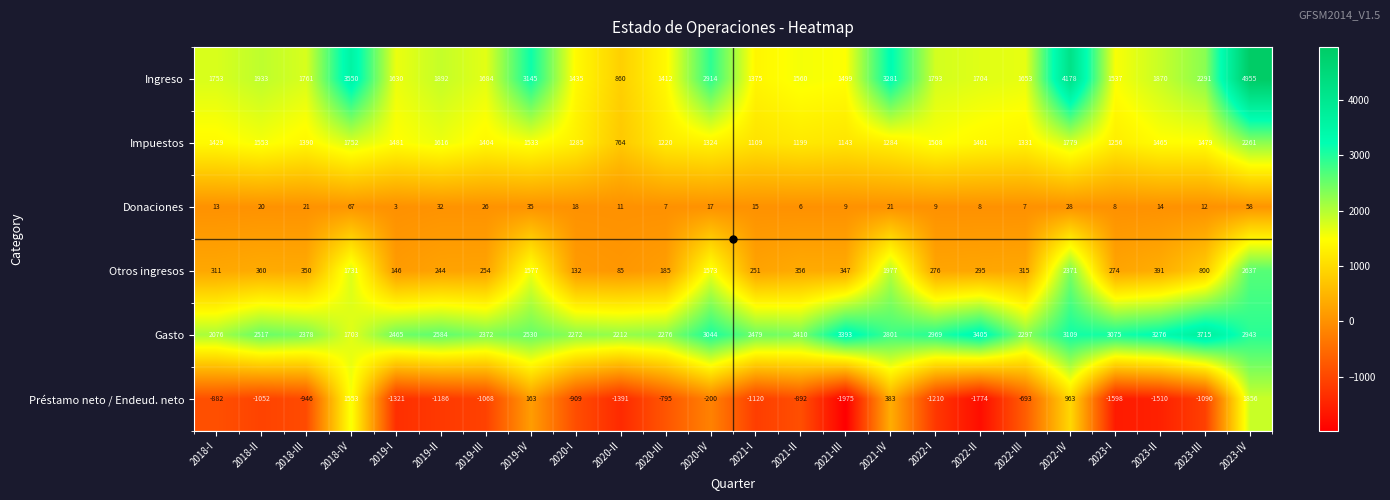

Count the number of data series in this chart.

6